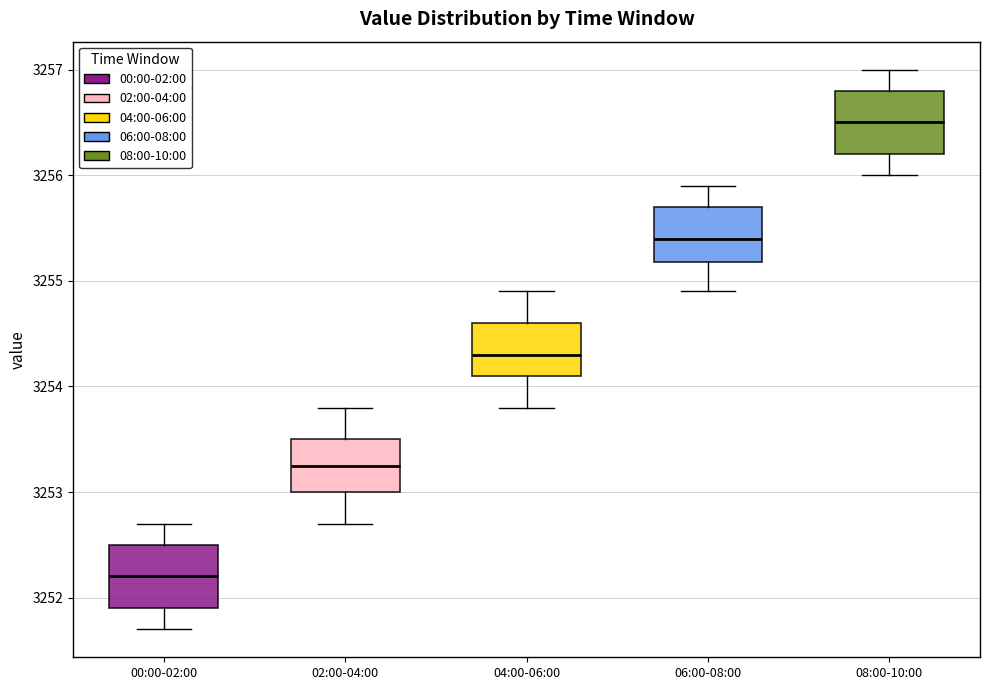

Where does the lower whisker of the box for 00:00-02:00 end on the y-axis? The values are not printed on the chart, so give them approximately, as read against the axis.

3251.7